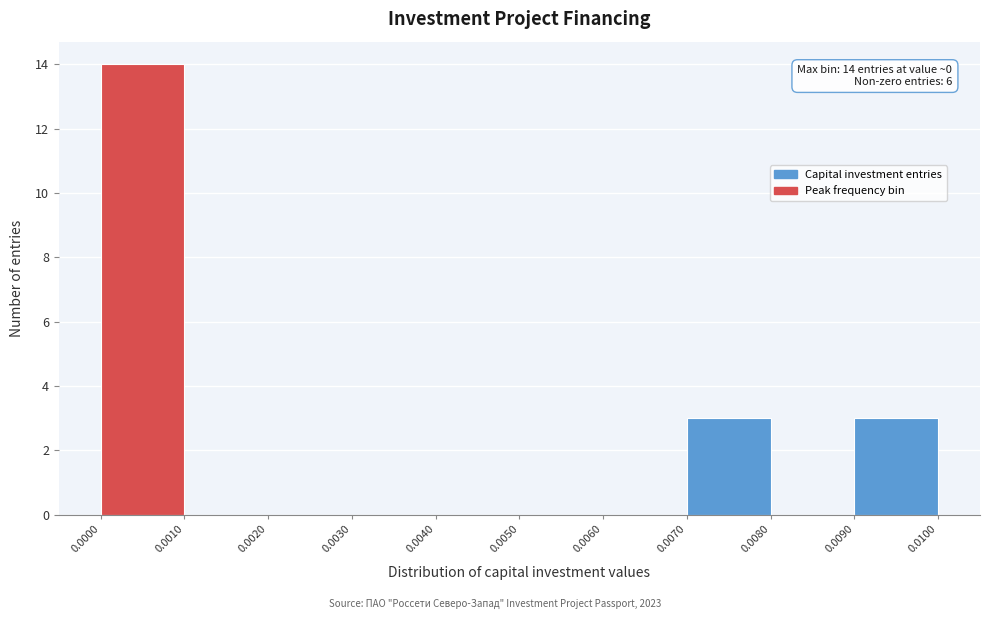

Over which range of the x-axis is the bar tallest?

0.0000 to 0.0010